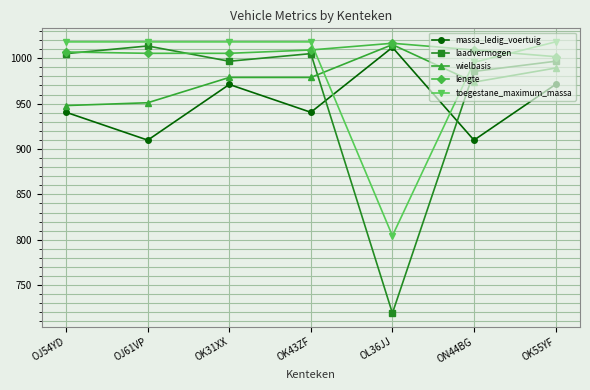

Reading right to left, extract all data points from this chart.

massa_ledig_voertuig: 971.1	909.8	1012.0	940.4	971.1	909.8	940.4
laadvermogen: 996.7	985.5	719.2	1005.1	996.7	1013.5	1005.1
wielbasis: 989.2	973.7	1015.0	978.9	978.9	951.0	947.9
lengte: 1001.7	1009.1	1016.5	1009.1	1005.4	1005.4	1006.9
toegestane_maximum_massa: 1018.0	995.5	804.4	1018.0	1018.0	1018.0	1018.0